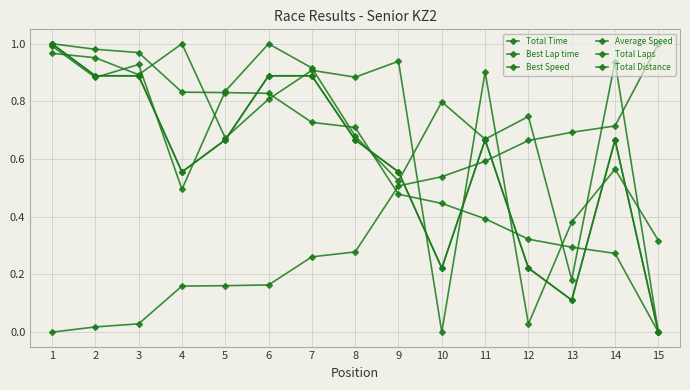

Between which two adjacent categories do Average Speed and Best Lap time first intersect?

12 and 13